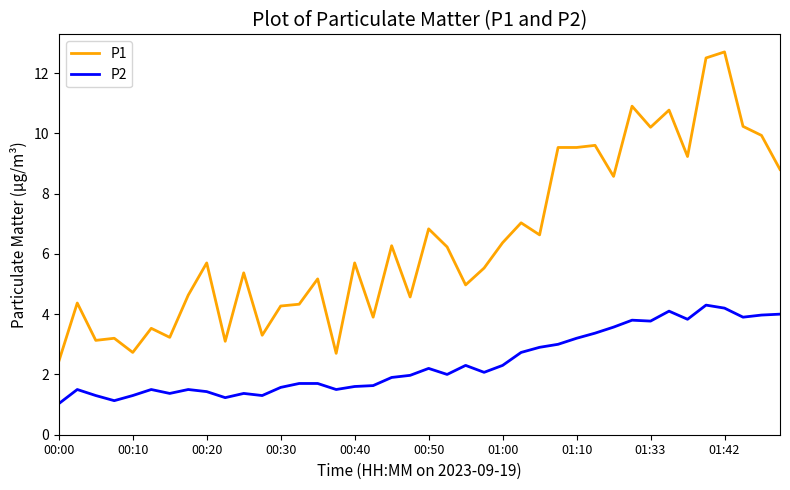

List the series in order of their peak value, highest first.

P1, P2